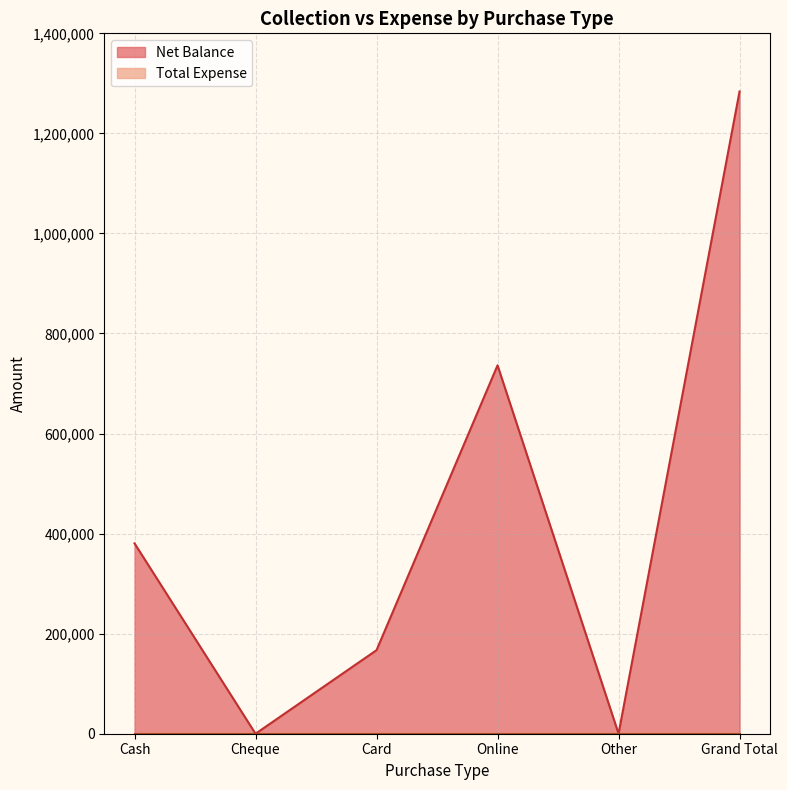

What is the average value?

427953